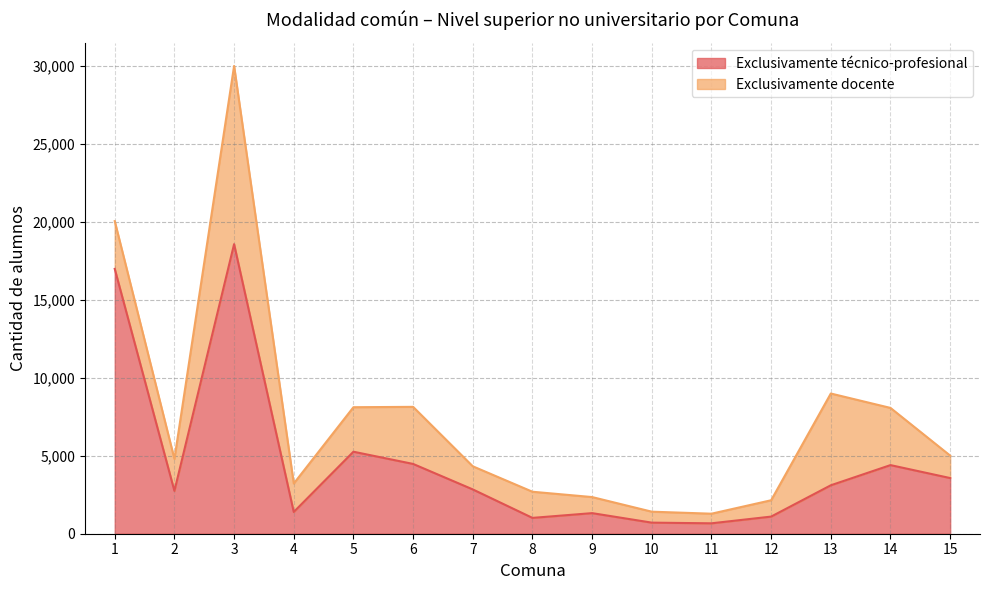

List the labels in order of value, smallest first.

11, 10, 8, 12, 9, 4, 2, 7, 13, 15, 14, 6, 5, 1, 3